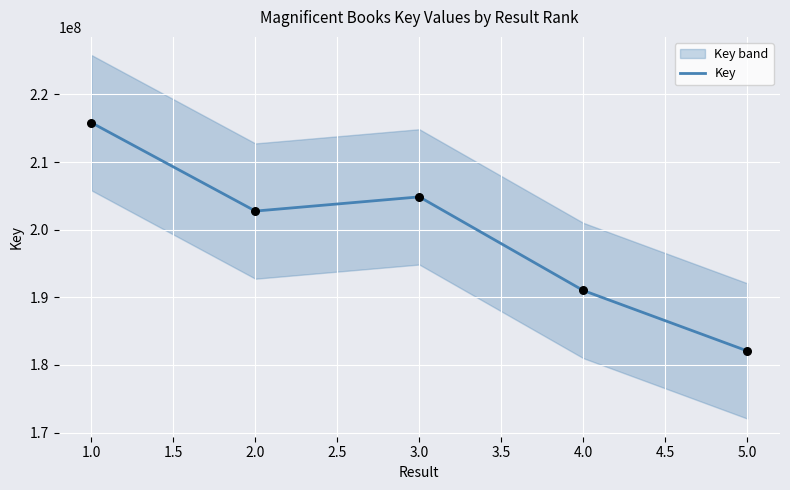

Rank the categories by Key value from lowest to highest.

5.0, 4.0, 2.0, 3.0, 1.0